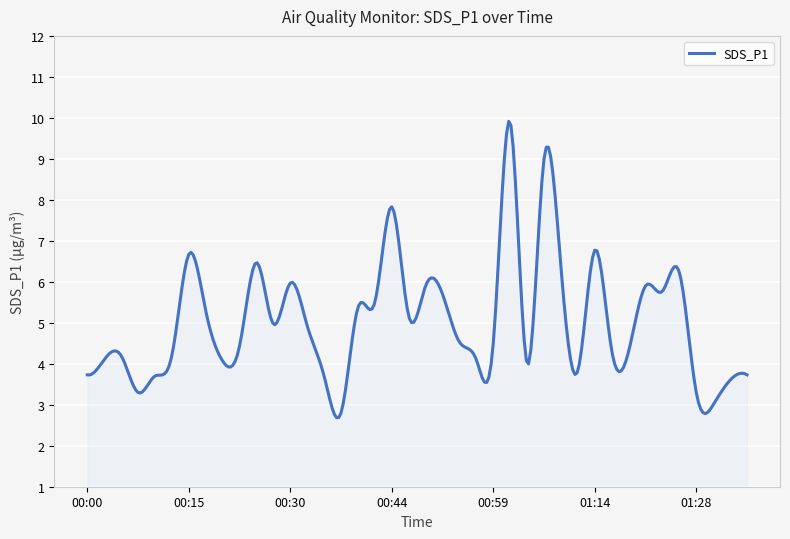

What is the minimum value shown in the chart?

2.7